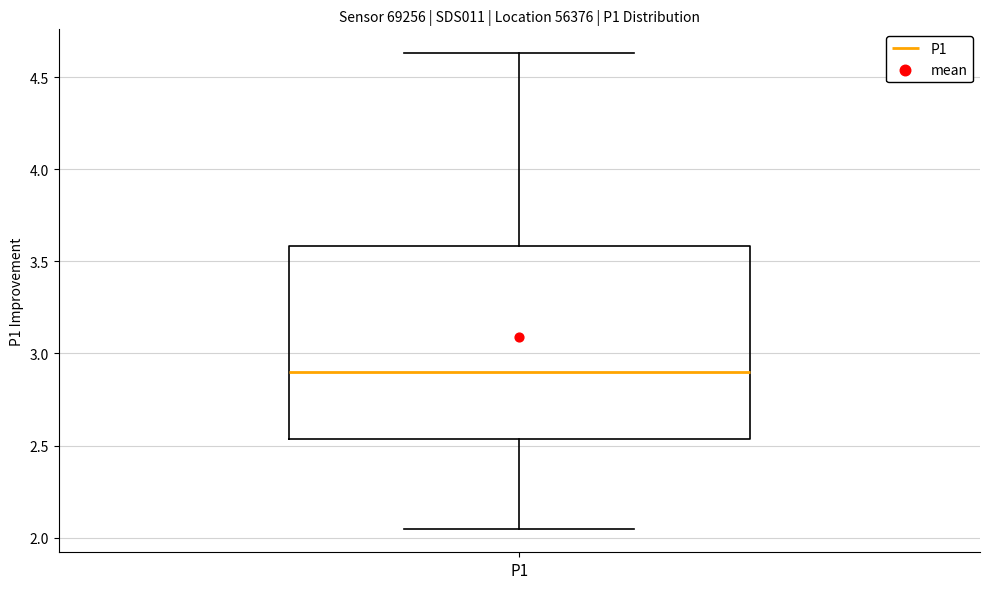

Transcribe this box plot: give where the median line is, the range the box spans, and where the two whiskers end, as read against the y-axis. The values are not printed on the chart, so give them approximately, as read against the axis.

median 2.90, box 2.55 to 3.60, whiskers 2.05 to 4.65